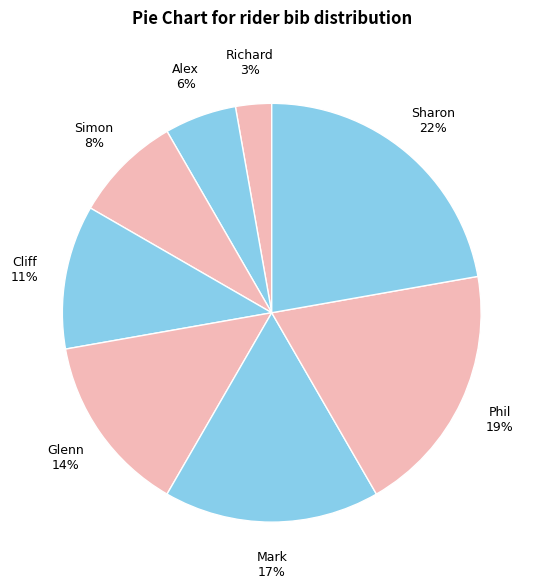

To the nearest percent, what portion does Simon represent?

8%